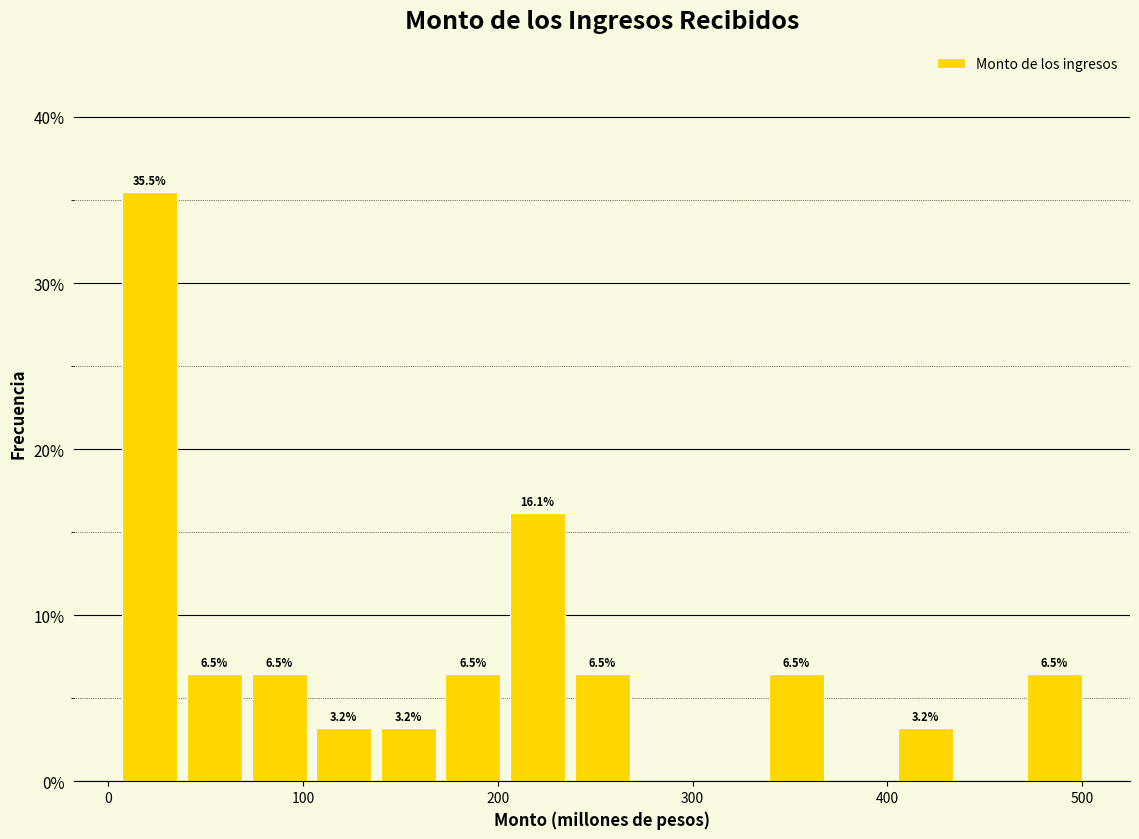

Read against the x-axis, roughly where is the centre of the tallest bar?

20